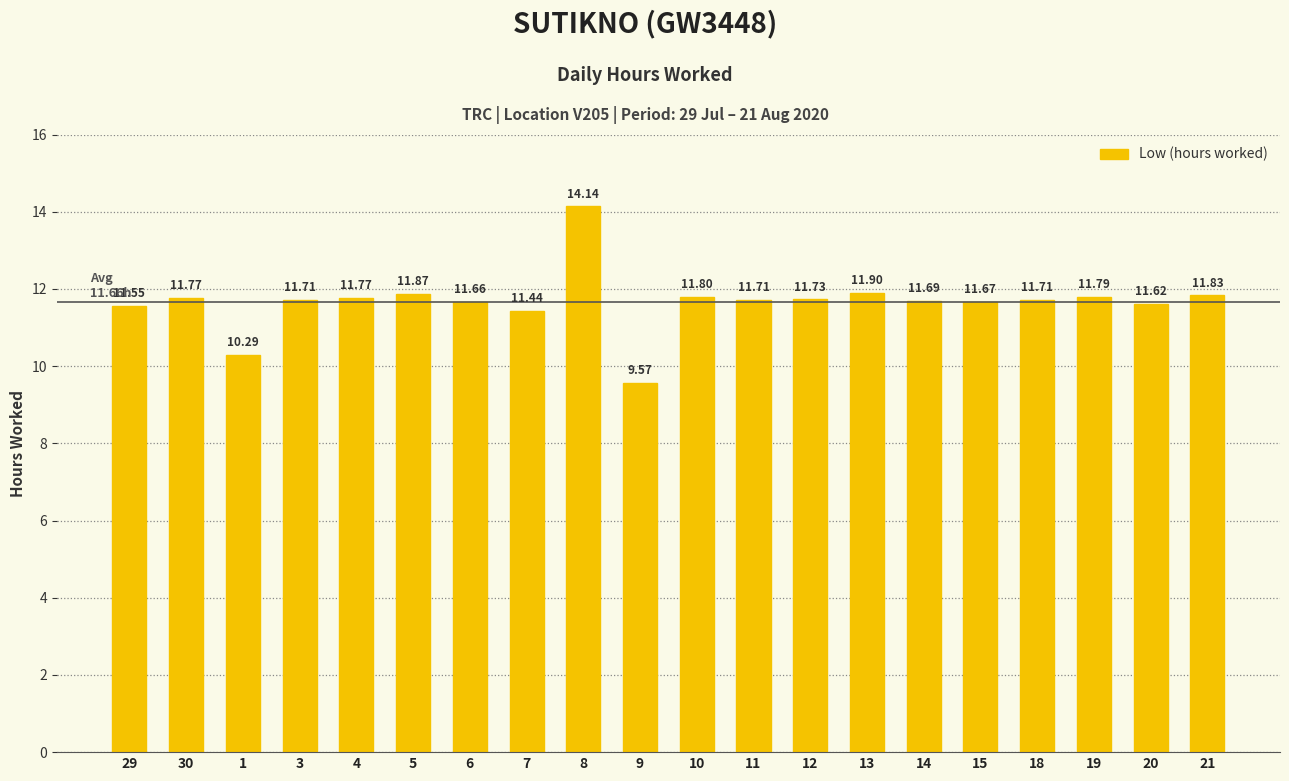

What position from the left is 18?

17